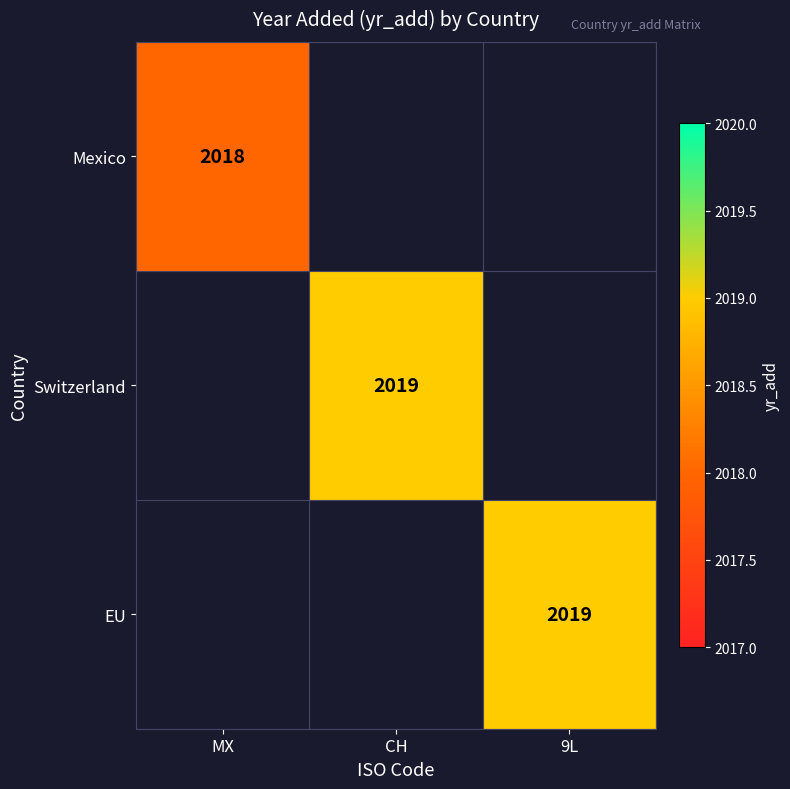

The value of Switzerland at CH is 2019. True or false?

True